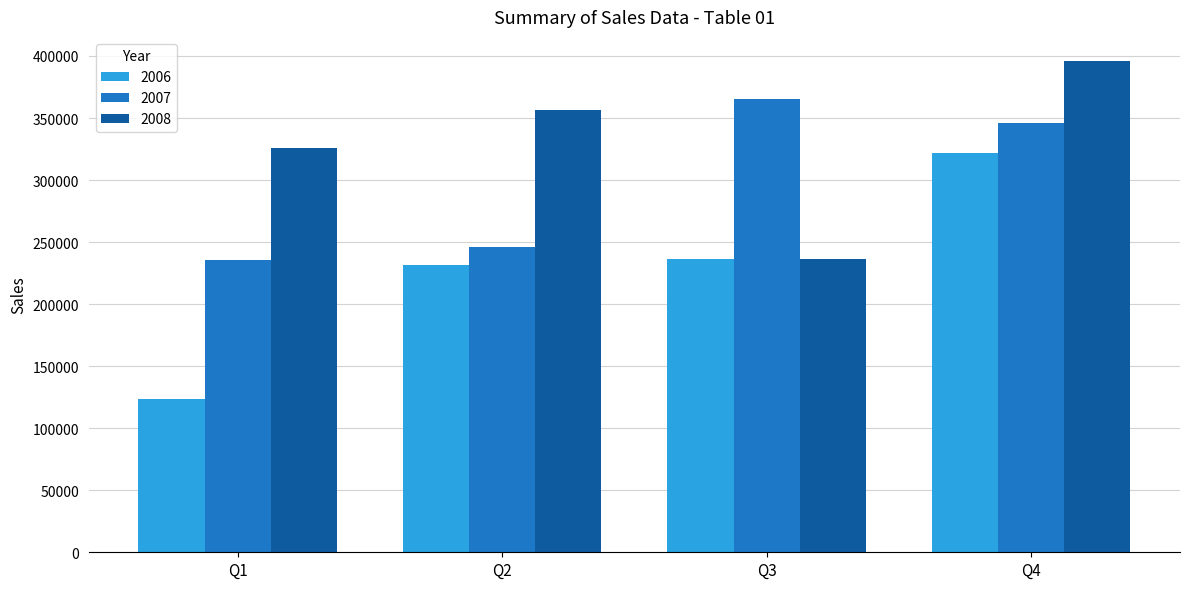

Which series has the largest range (max minus min)?

2006